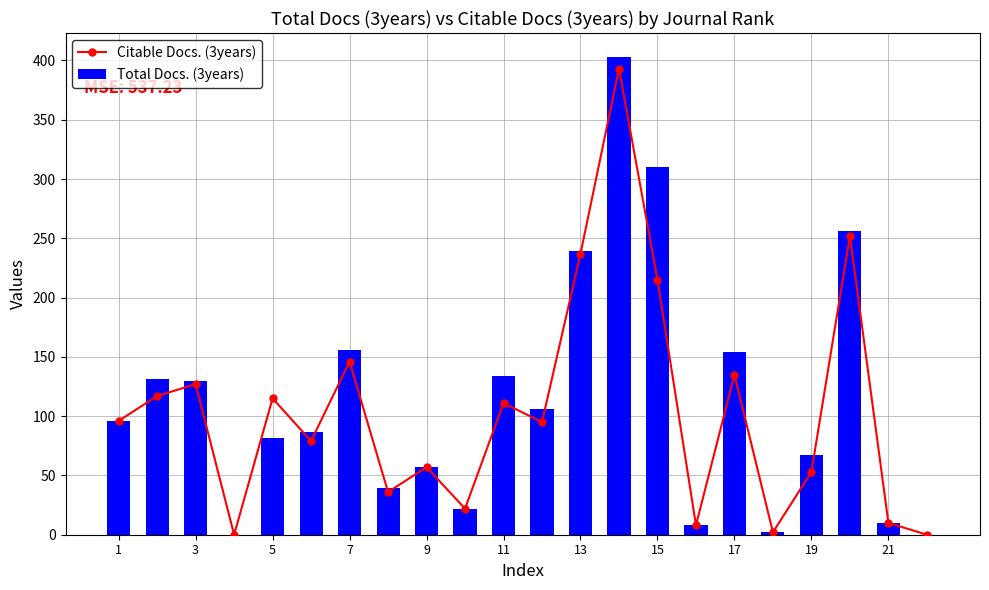

What are all the series names shown in the legend?

Citable Docs. (3years), Total Docs. (3years)